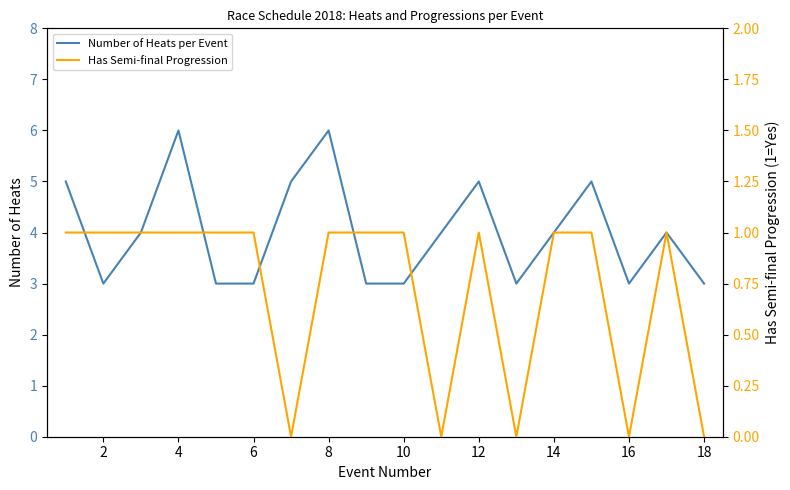

What is the sum of all Number of Heats per Event values?

72